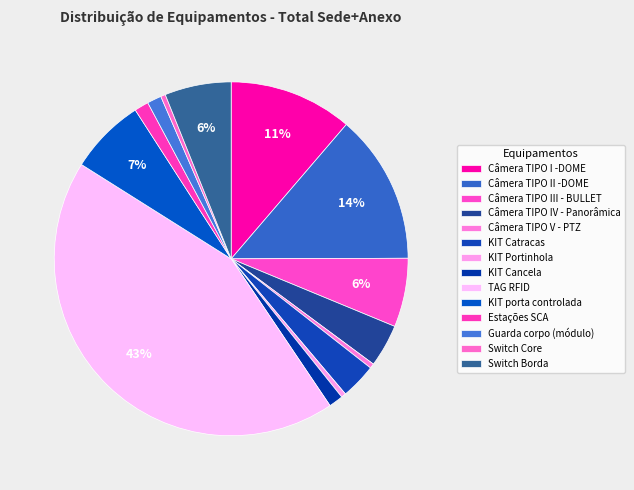

Count the number of slices in the pie.

14